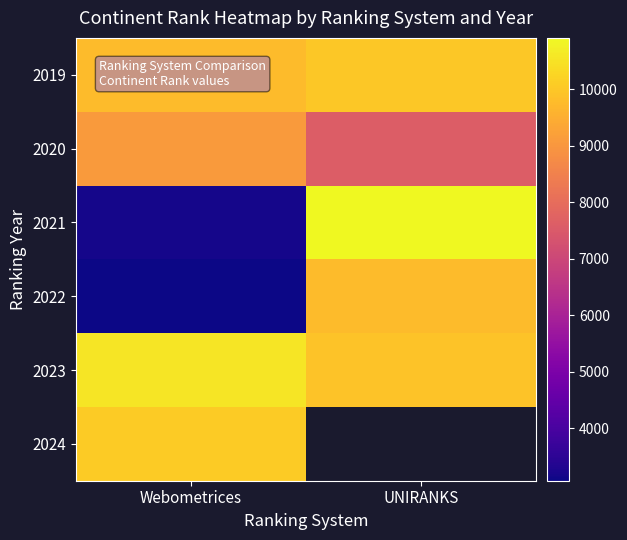

What is the sum of the 2022 values at Webometrices and UNIRANKS?

12836.0